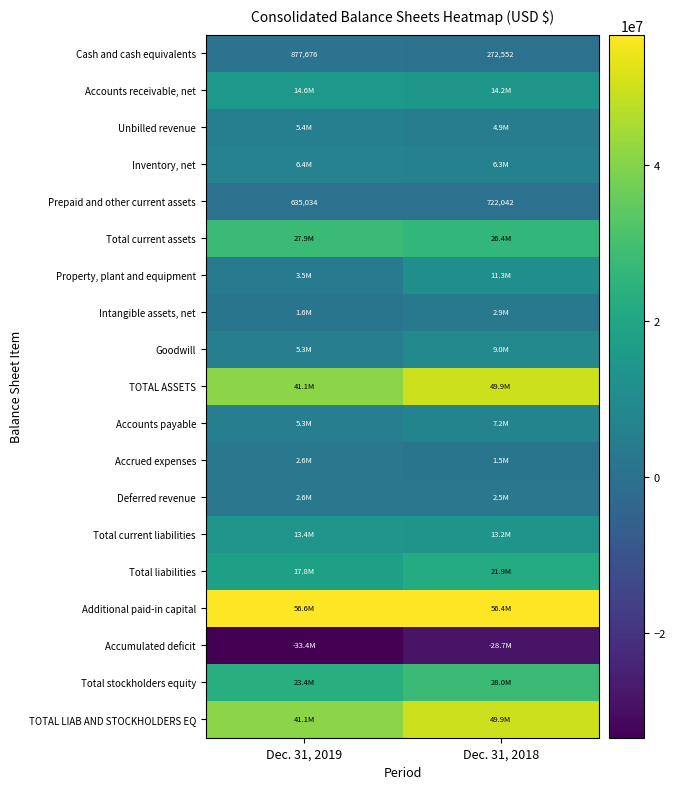

Is it true that Cash and cash equivalents equals 1550281 at Dec. 31, 2019?

False